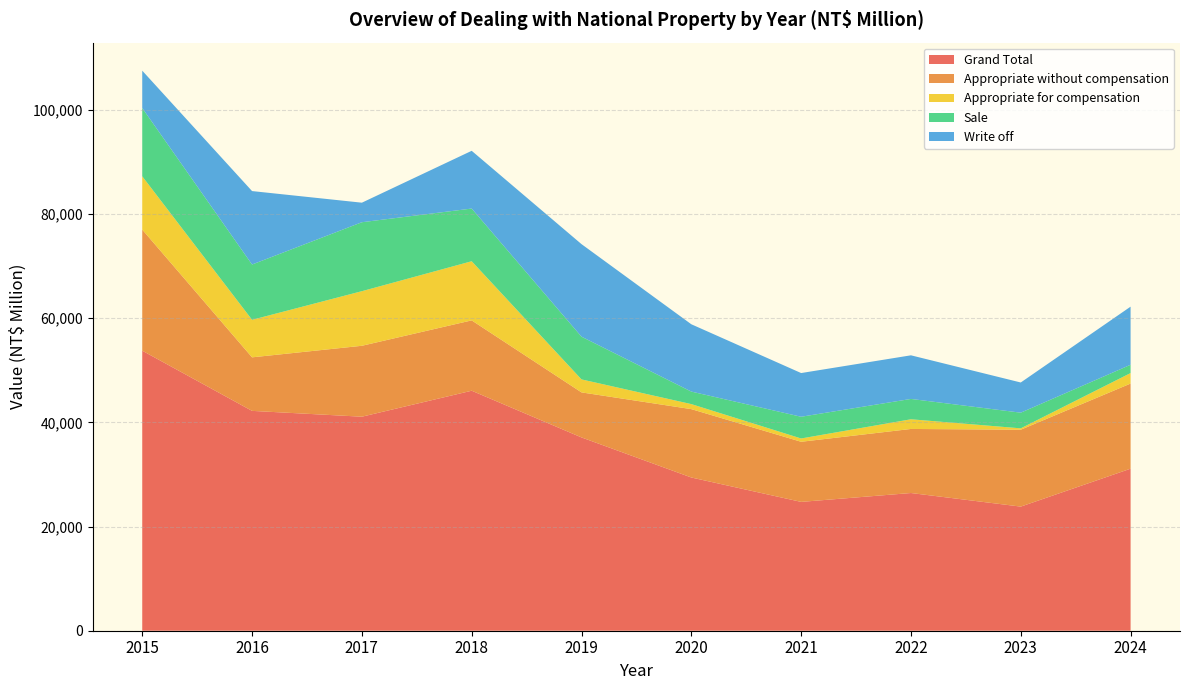

Reading left to right, transcribe all the data shown in this chart.

Grand Total: 2015=53751	2016=42197	2017=41080	2018=46066	2019=37101	2020=29411	2021=24728	2022=26431	2023=23823	2024=31101
Appropriate without compensation: 2015=23241	2016=10278	2017=13613	2018=13503	2019=8646	2020=13123	2021=11539	2022=12298	2023=14761	2024=16341
Appropriate for compensation: 2015=10230	2016=7203	2017=10478	2018=11352	2019=2491	2020=964	2021=633	2022=1858	2023=262	2024=2013
Sale: 2015=13107	2016=10613	2017=13237	2018=10112	2019=8202	2020=2403	2021=4170	2022=3905	2023=3007	2024=1595
Write off: 2015=7169	2016=14096	2017=3750	2018=11083	2019=17762	2020=12921	2021=8387	2022=8371	2023=5793	2024=11152